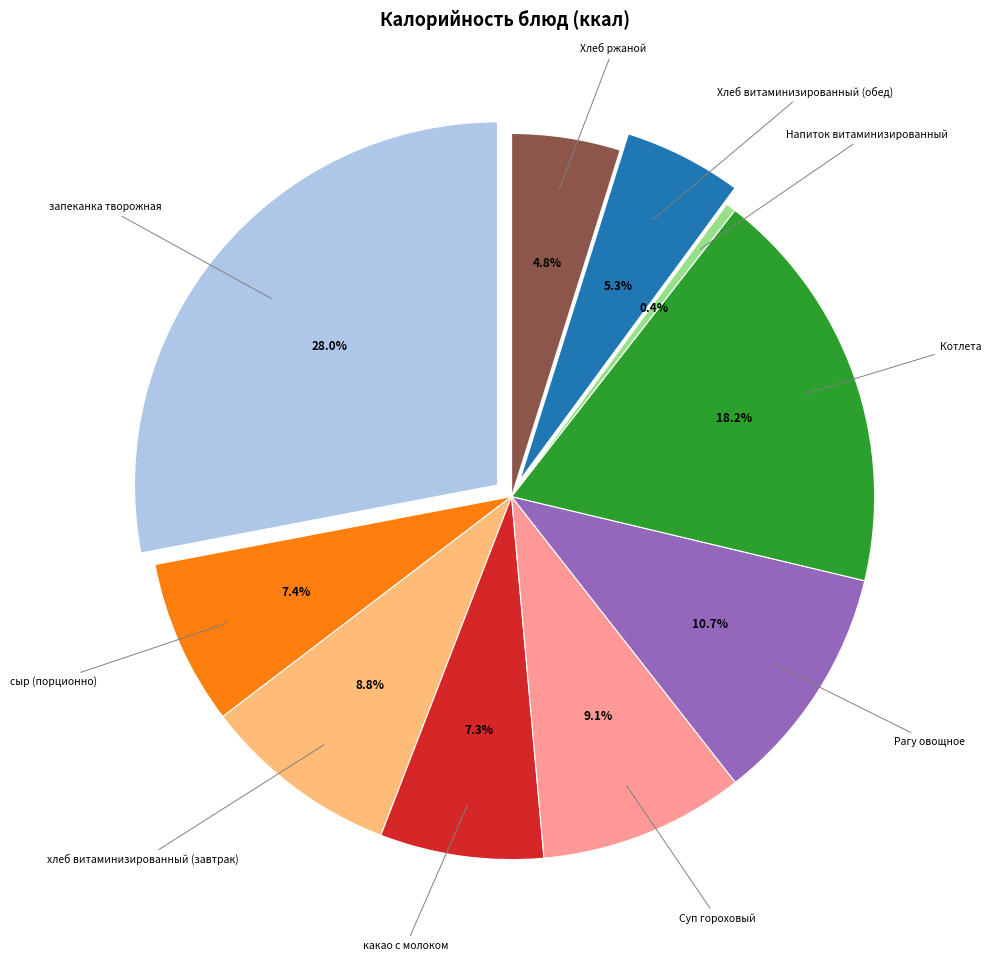

Rank the categories by value from highest to lowest.

запеканка творожная, Котлета, Рагу овощное, Суп гороховый, хлеб витаминизированный (завтрак), сыр (порционно), какао с молоком, Хлеб витаминизированный (обед), Хлеб ржаной, Напиток витаминизированный